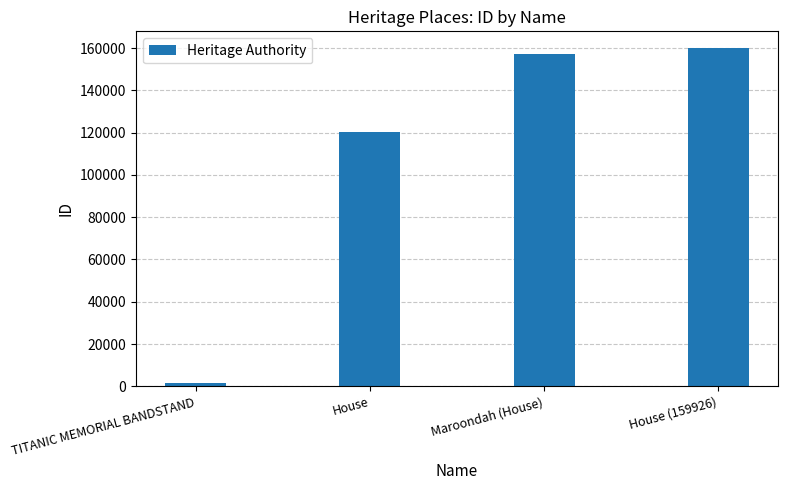

Reading left to right, what are all the values shown in this chart?

1392	120430	157034	159926